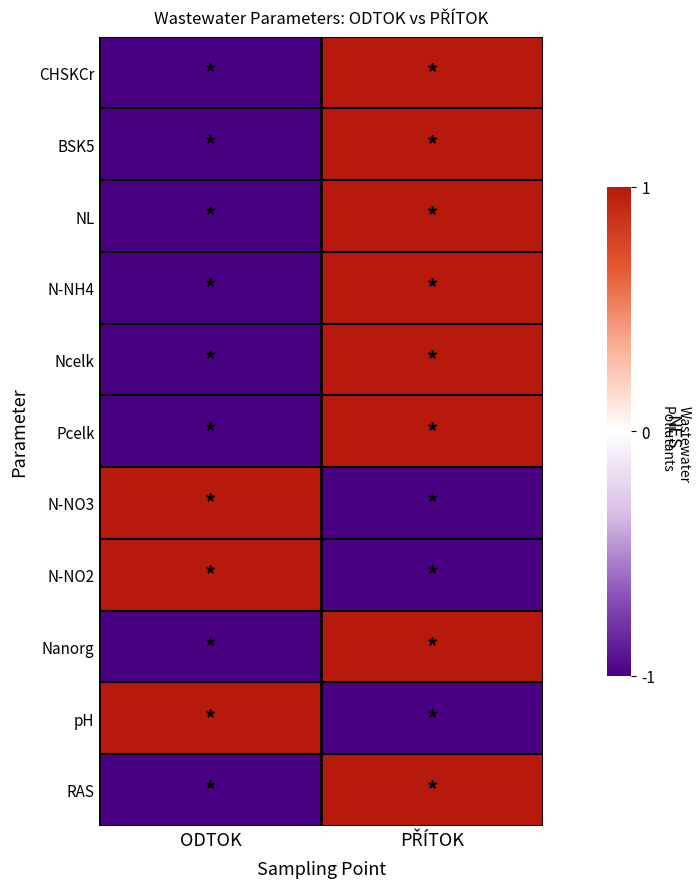

Reading left to right, extract all data points from this chart.

CHSKCr: ODTOK=-1	PŘÍTOK=1
BSK5: ODTOK=-1	PŘÍTOK=1
NL: ODTOK=-1	PŘÍTOK=1
N-NH4: ODTOK=-1	PŘÍTOK=1
Ncelk: ODTOK=-1	PŘÍTOK=1
Pcelk: ODTOK=-1	PŘÍTOK=1
N-NO3: ODTOK=1	PŘÍTOK=-1
N-NO2: ODTOK=1	PŘÍTOK=-1
Nanorg: ODTOK=-1	PŘÍTOK=1
pH: ODTOK=1	PŘÍTOK=-1
RAS: ODTOK=-1	PŘÍTOK=1